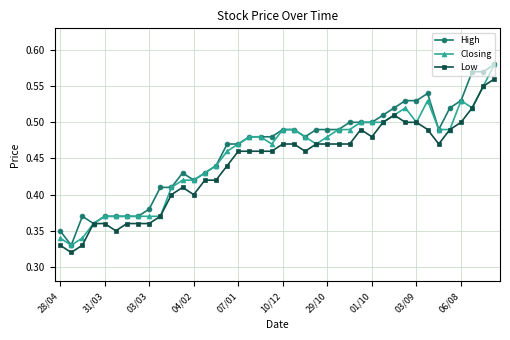

Count the High values in the range 0 to 1.

40